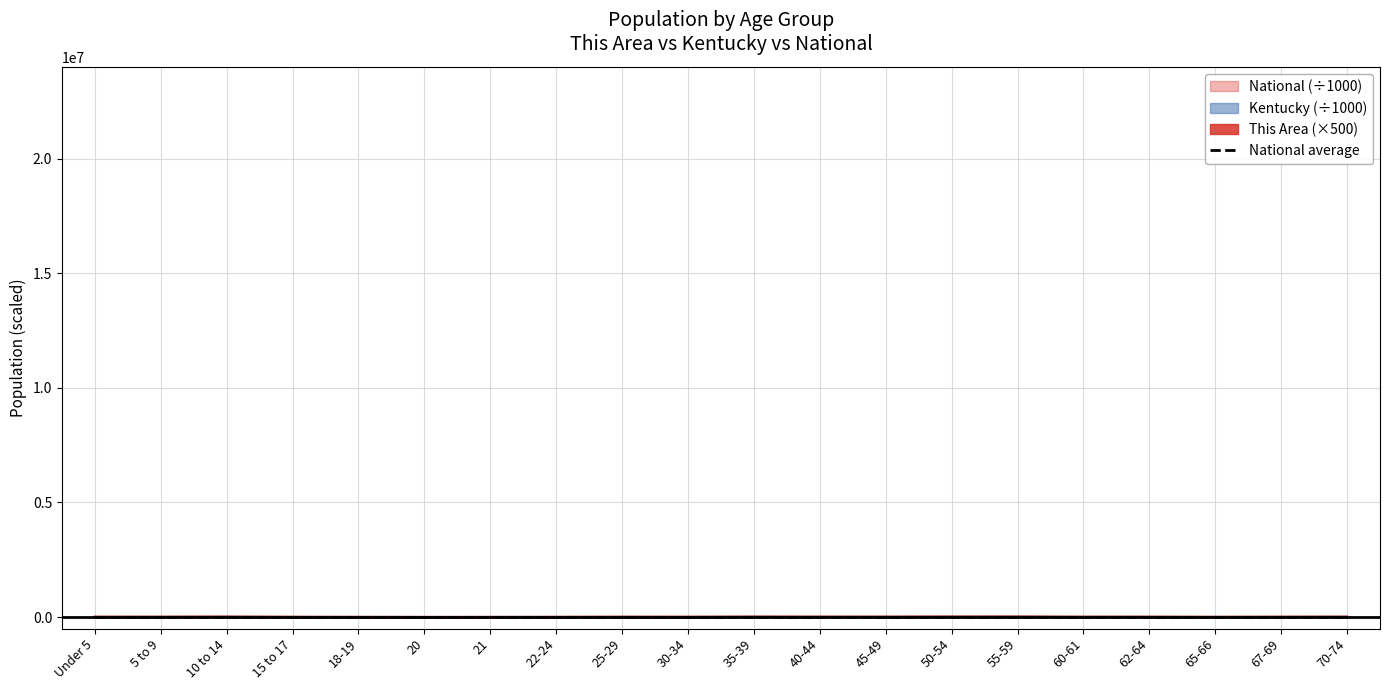

Is the value of This Area at 62-64 greater than the value of National at 25-29?

No